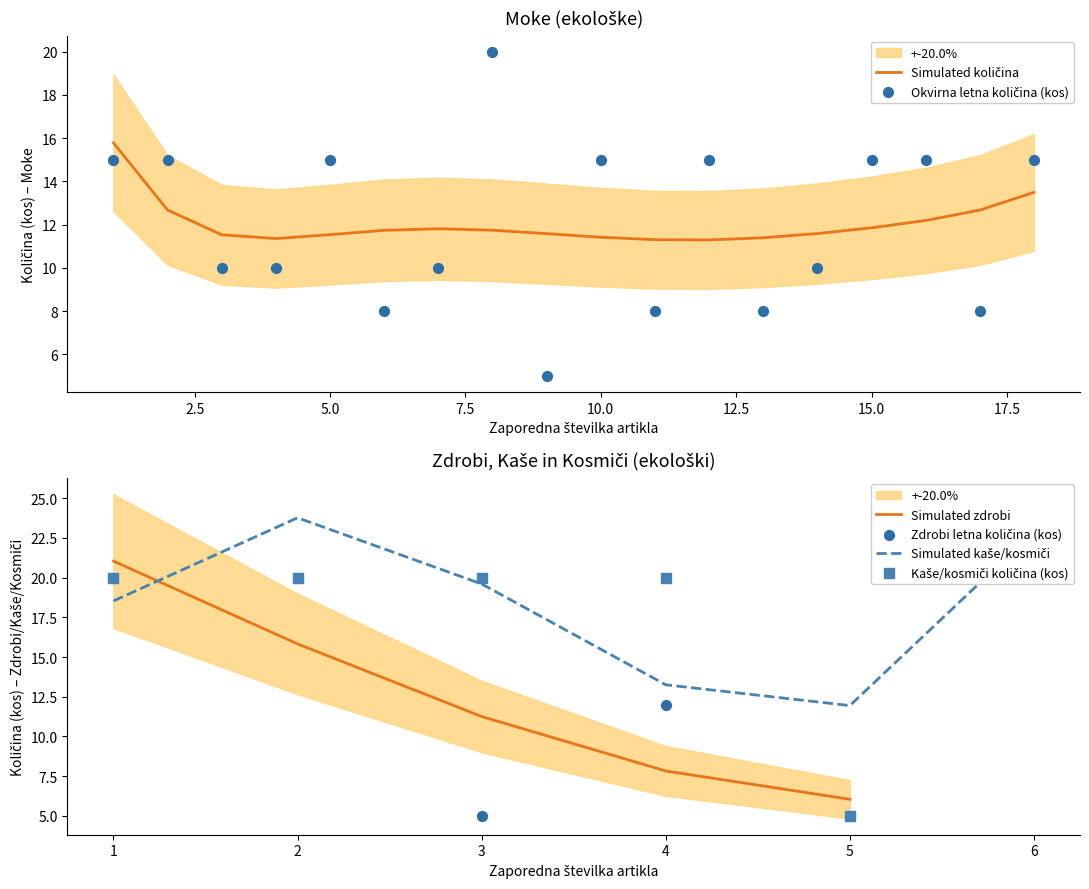

Which series has the largest total across all categories?

Okvirna letna kolicina (kos)